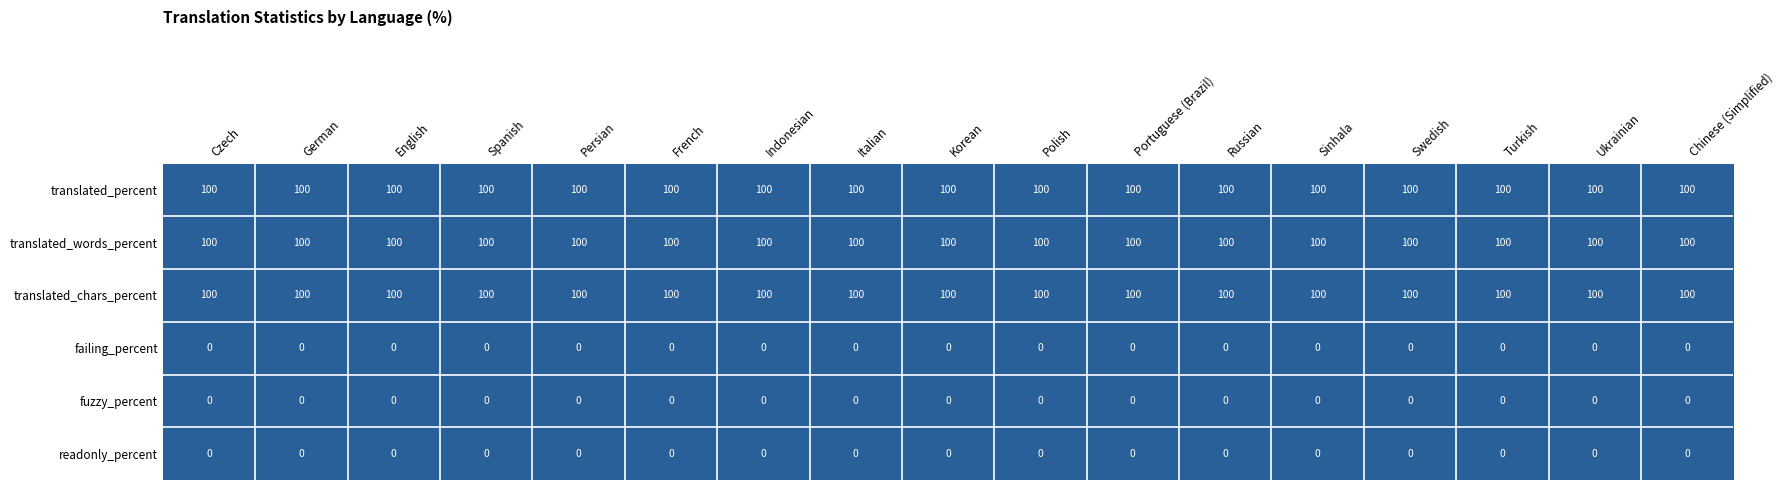

What is the minimum value for translated_words_percent?

100